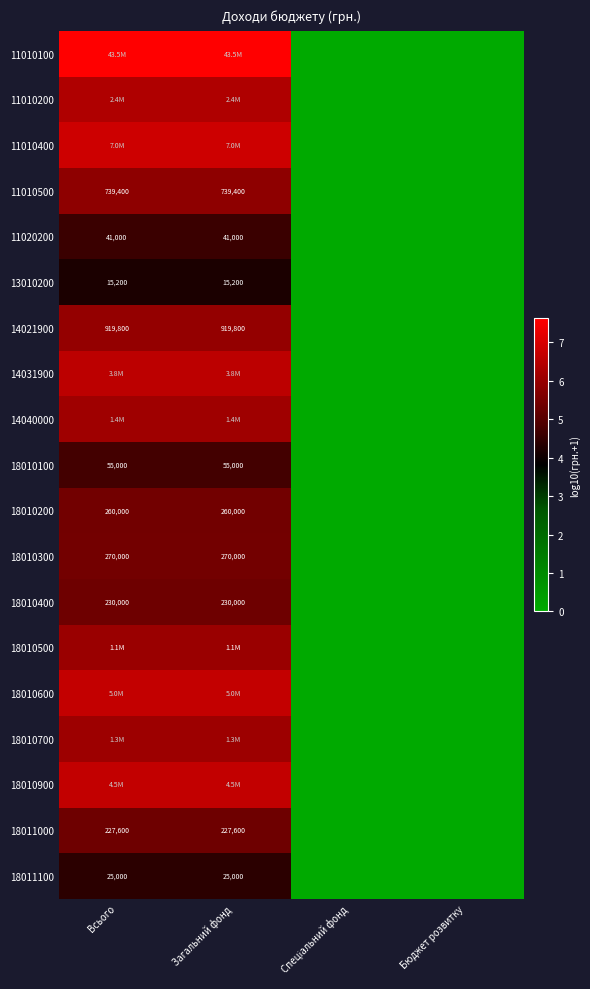

What is the difference between the 18010900 values at Всього and Спеціальний фонд?

6.7